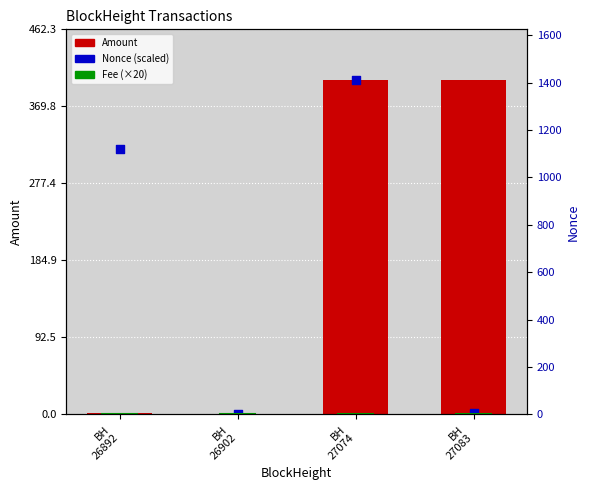

Is the value of Nonce at BH 26902 greater than the value of Amount at BH 27083?

No